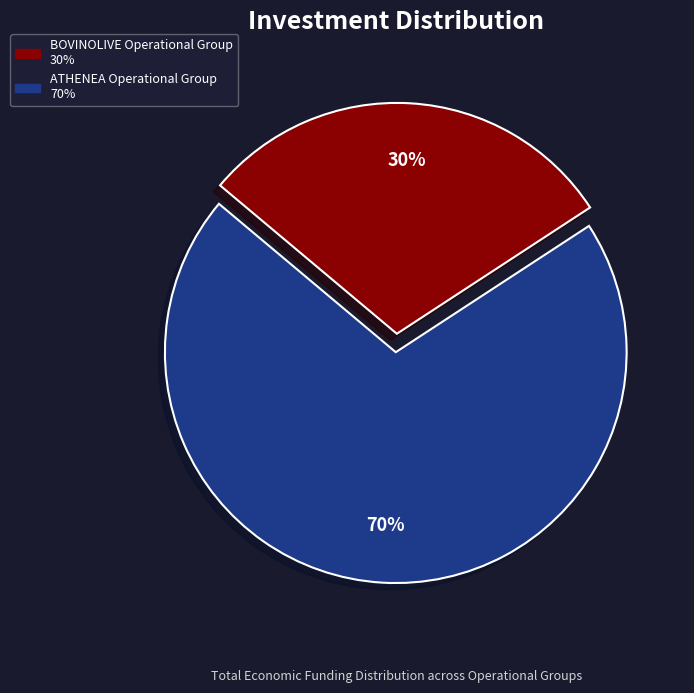

What percentage is the ATHENEA Operational Group slice, to the nearest percent?

70%